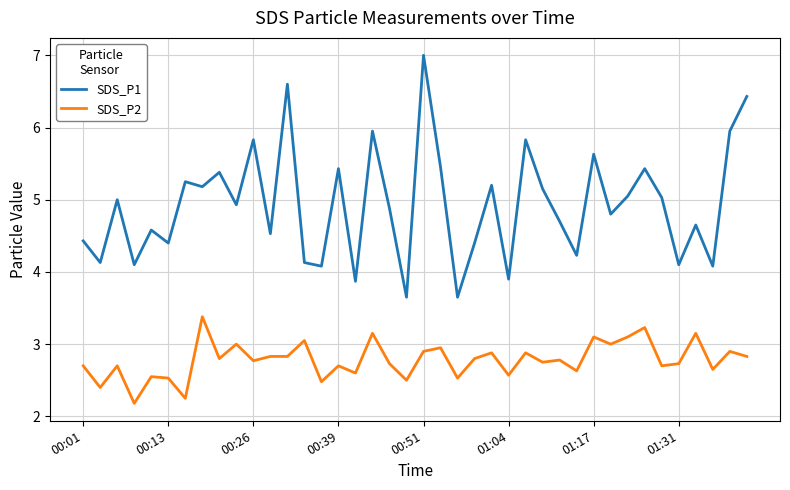

True or false: SDS_P1 and SDS_P2 intersect in this chart.

False